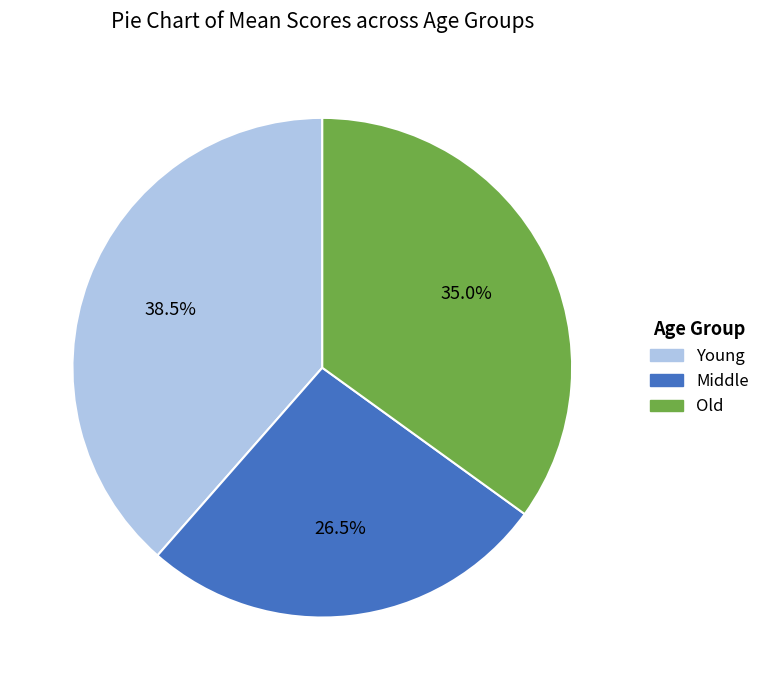

Rank the categories by value from lowest to highest.

Middle, Old, Young